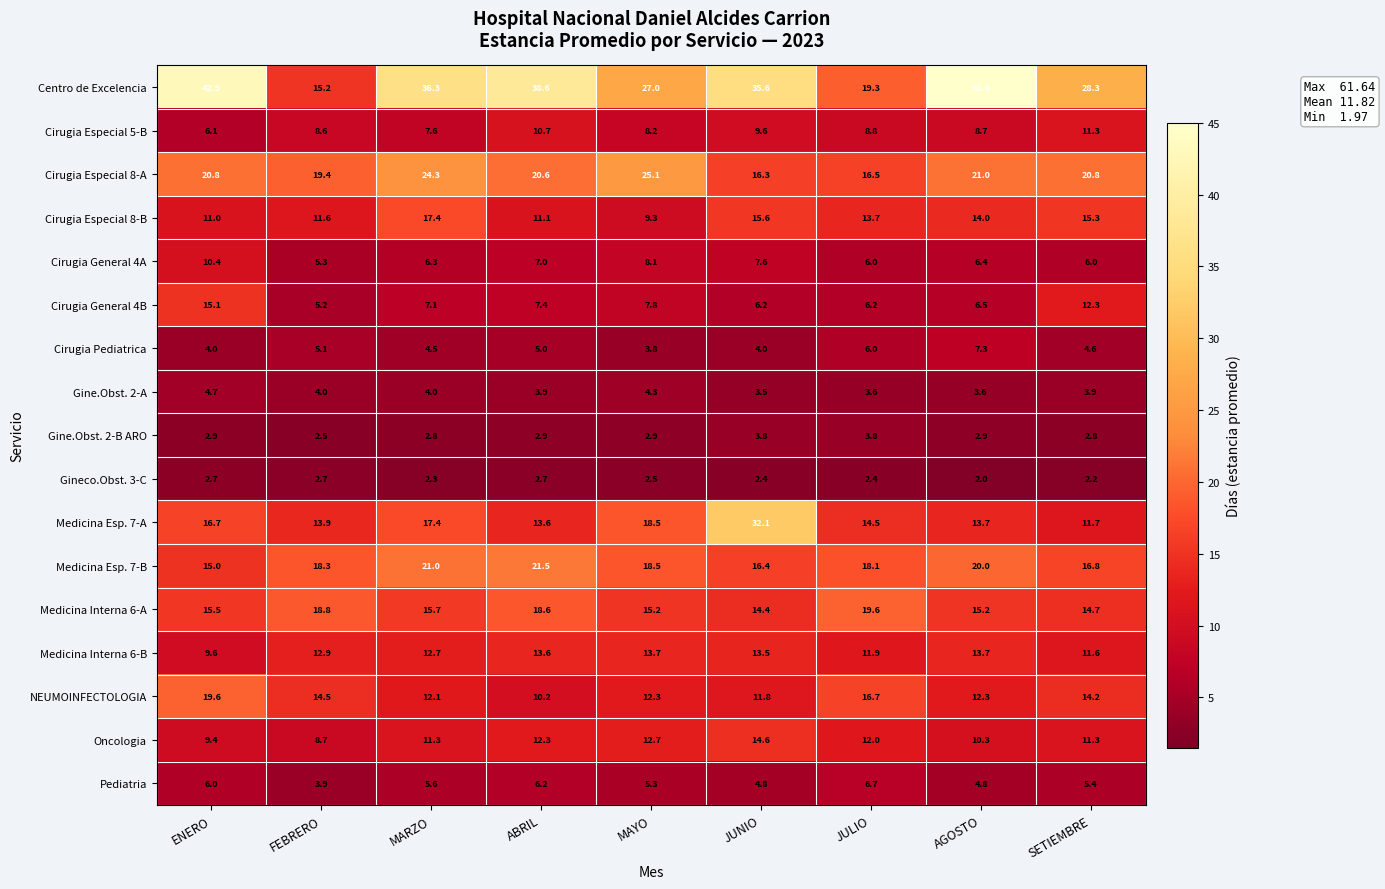

Which series has the largest range (max minus min)?

Centro de Excelencia